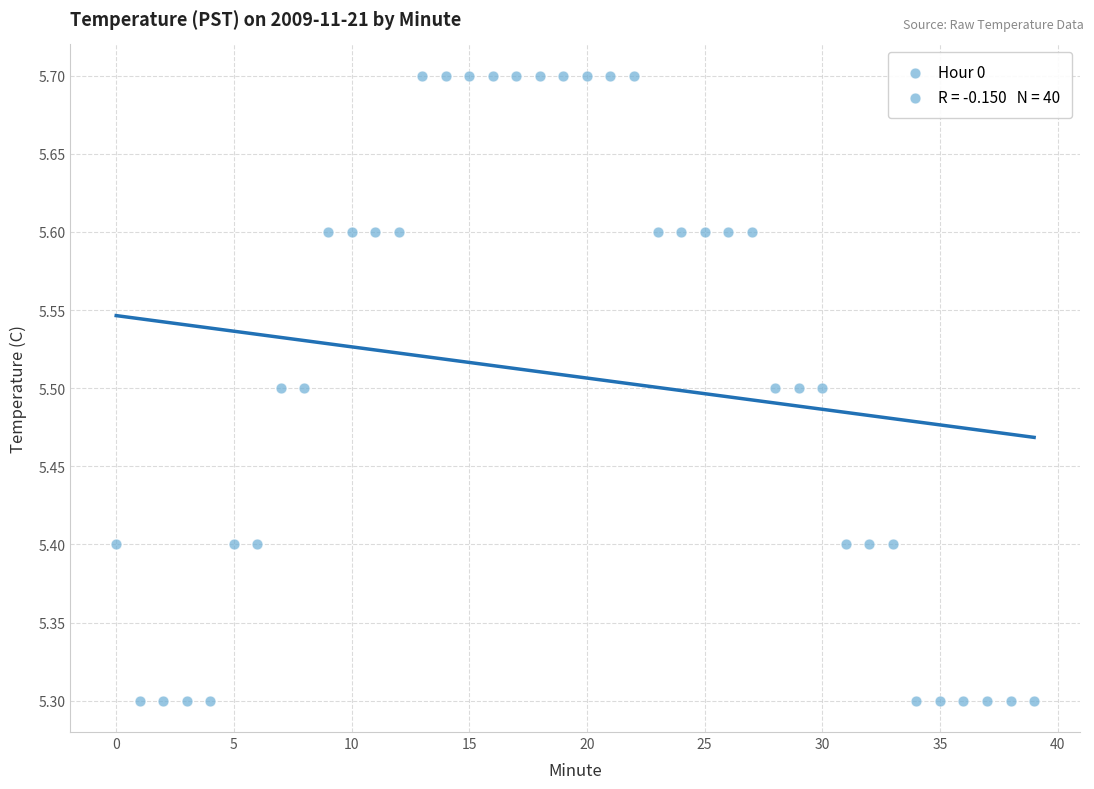

What is the range of Y values (max minus min)?

0.4